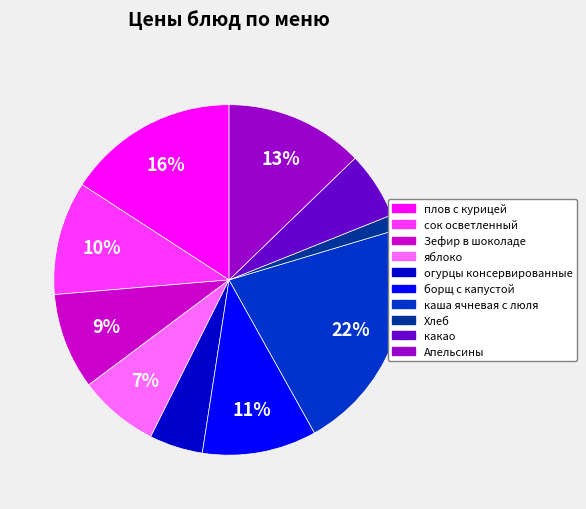

What is the ratio of the value at каша ячневая с люля to the value at Апельсины?

1.7